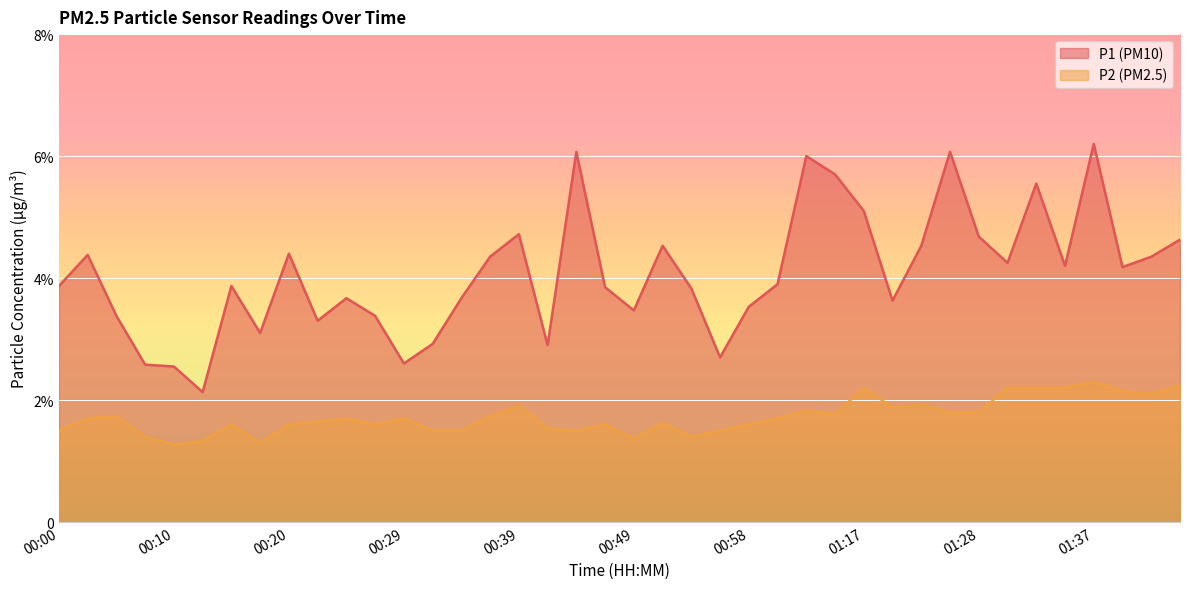

At which label does P2 reach its minimum?

00:10